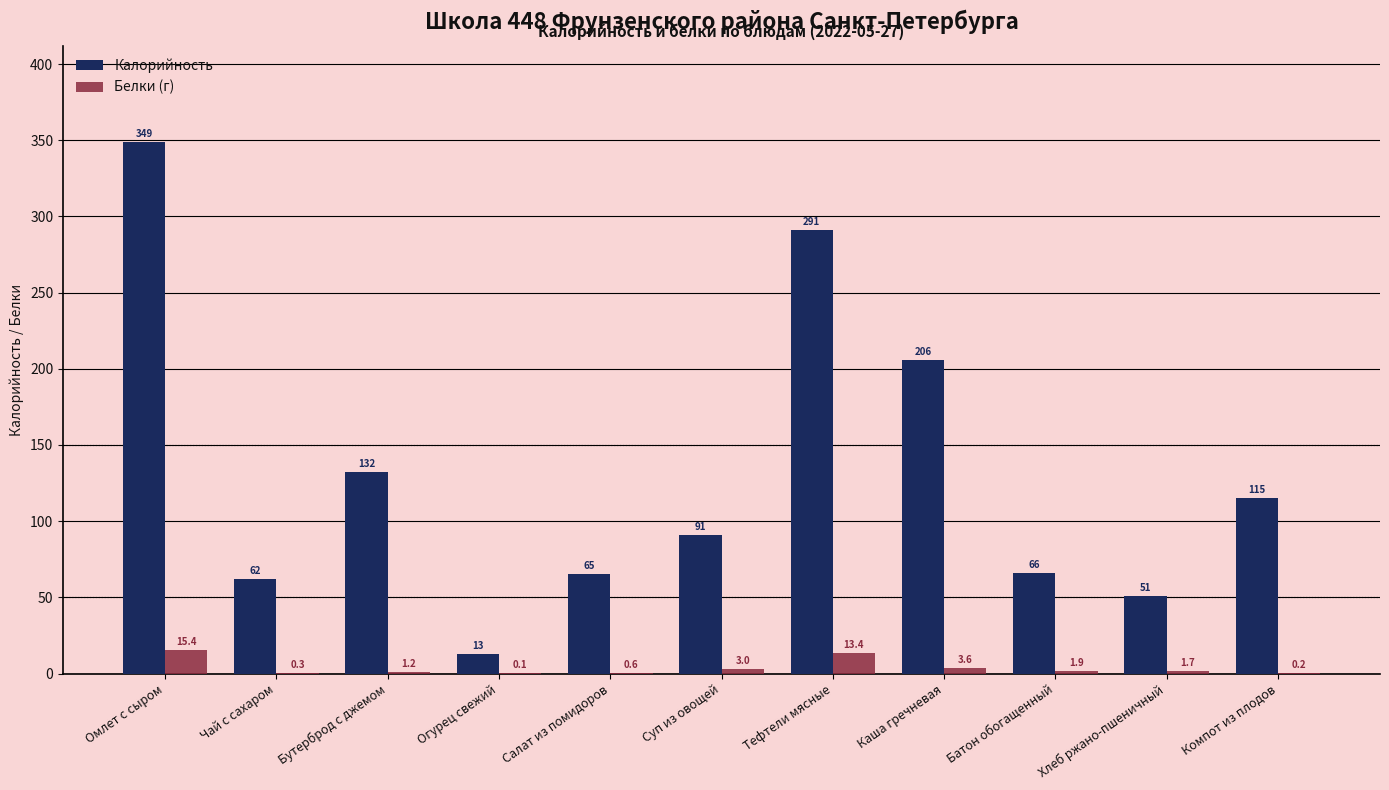

What is the maximum value for Белки (г)?

15.4